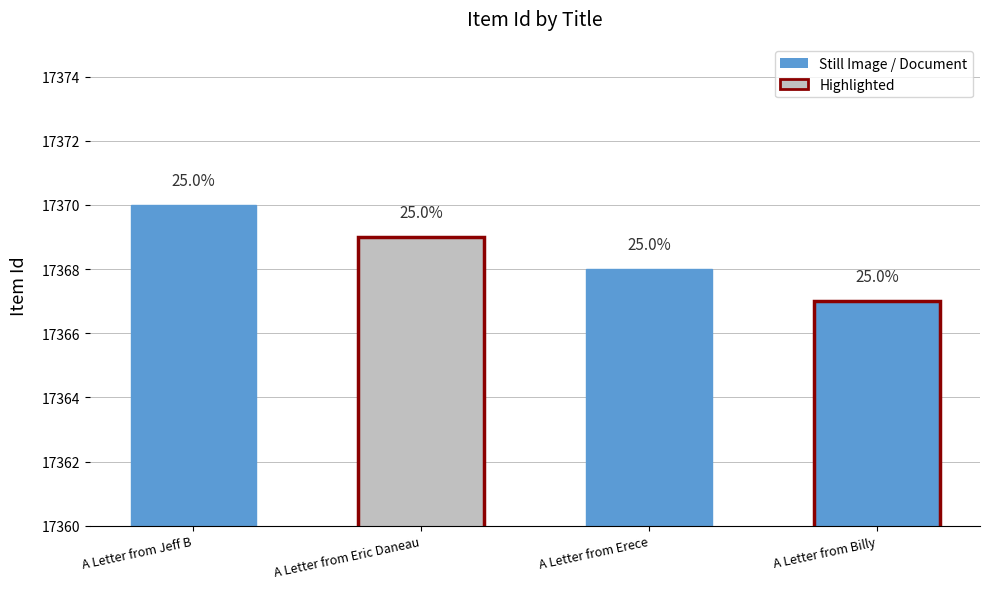

Reading right to left, what are all the values shown in this chart?

17367	17368	17369	17370